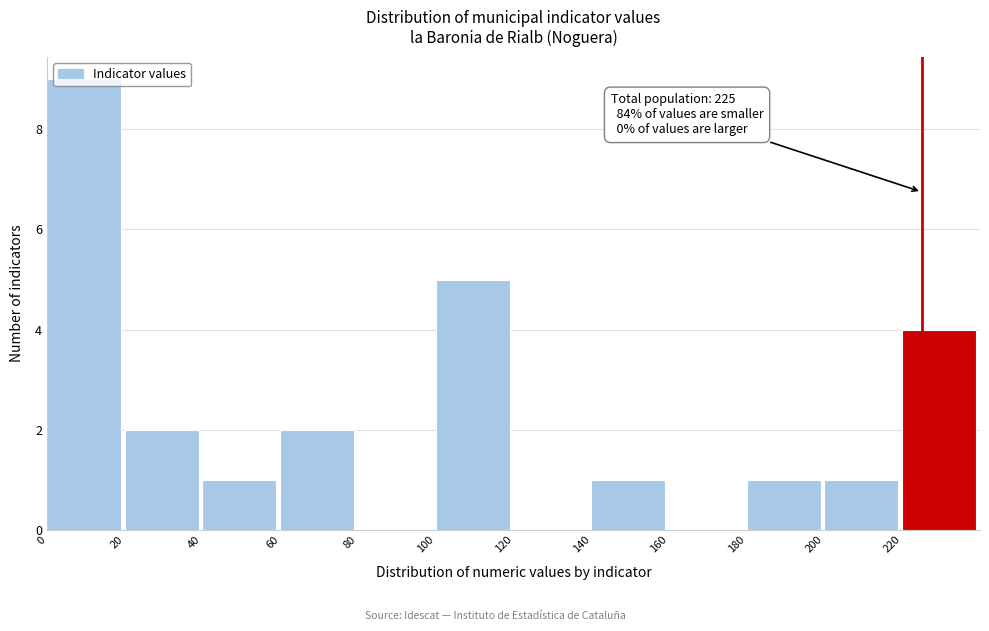

Over which range of the x-axis is the bar tallest?

0 to 20